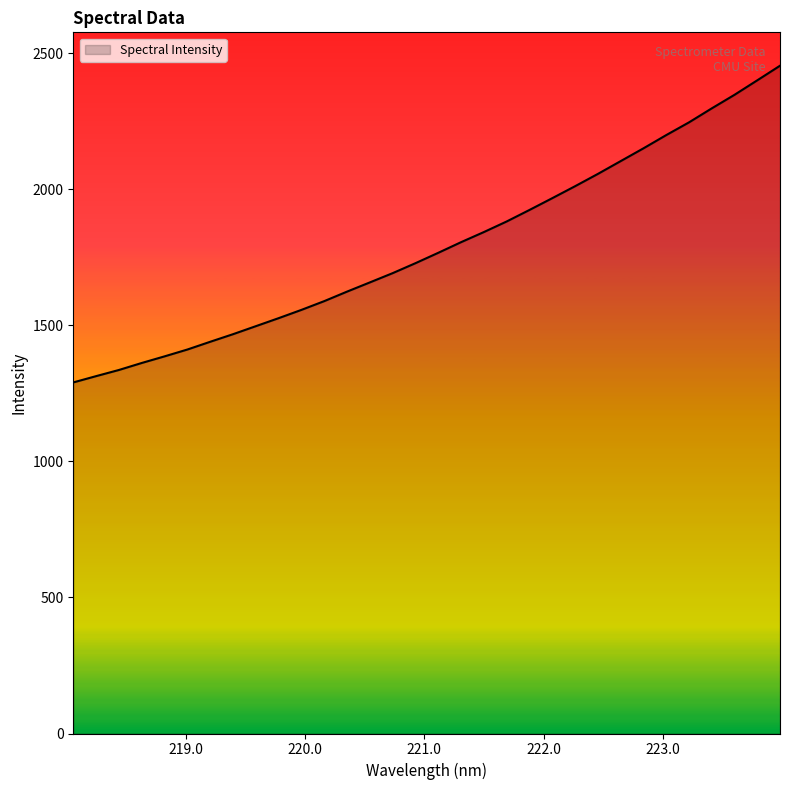

What is the minimum value shown in the chart?

1289.8